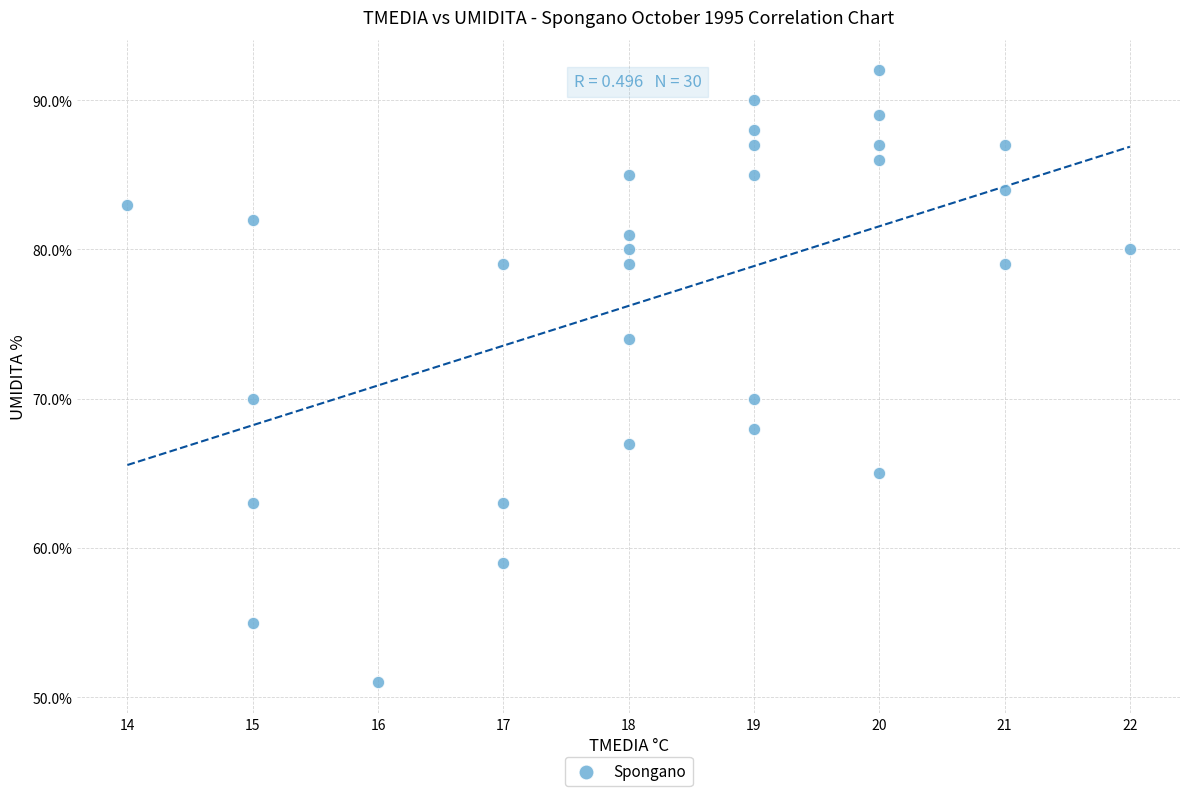

What is the range of X values (max minus min)?

8